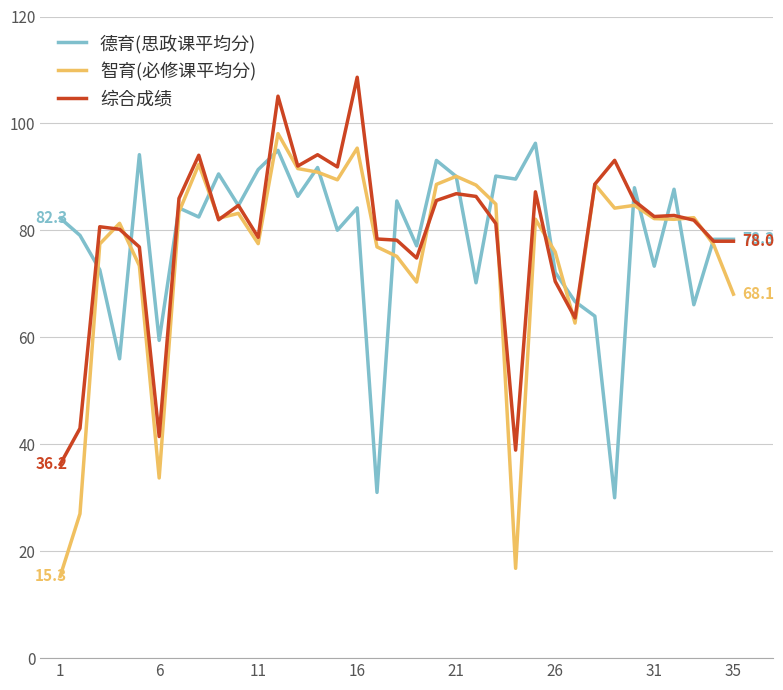

What is the lowest value of the 综合成绩 series?

36.2